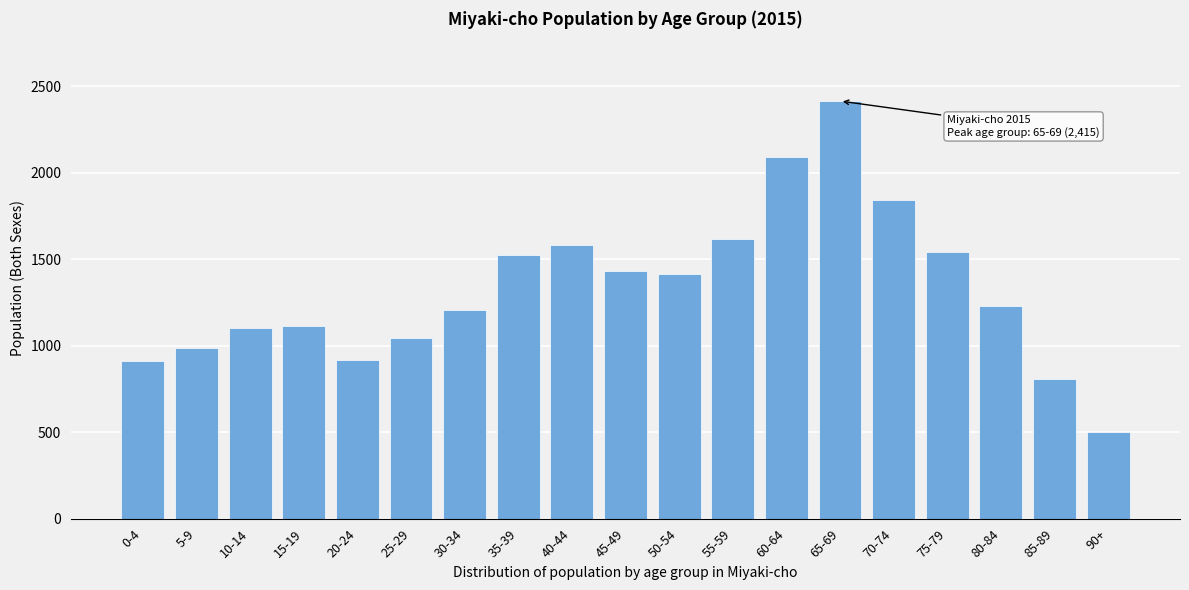

What is the approximate value at 50-54, to the nearest 10?

1410